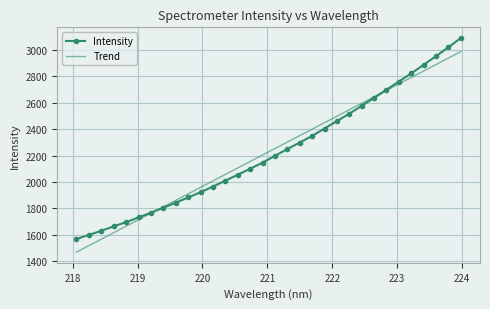

List the series in order of their peak value, highest first.

Intensity, Trend